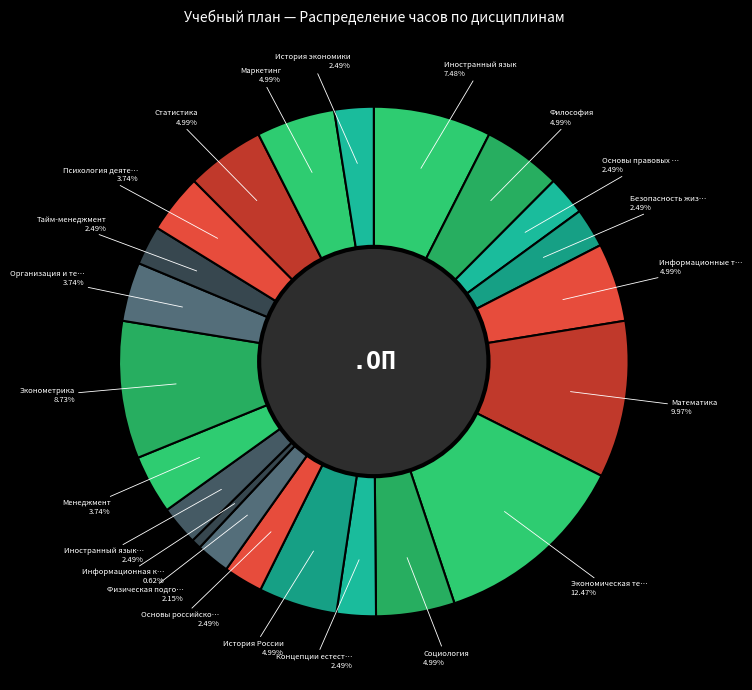

What is the smallest slice in the pie chart?

Информационная культура